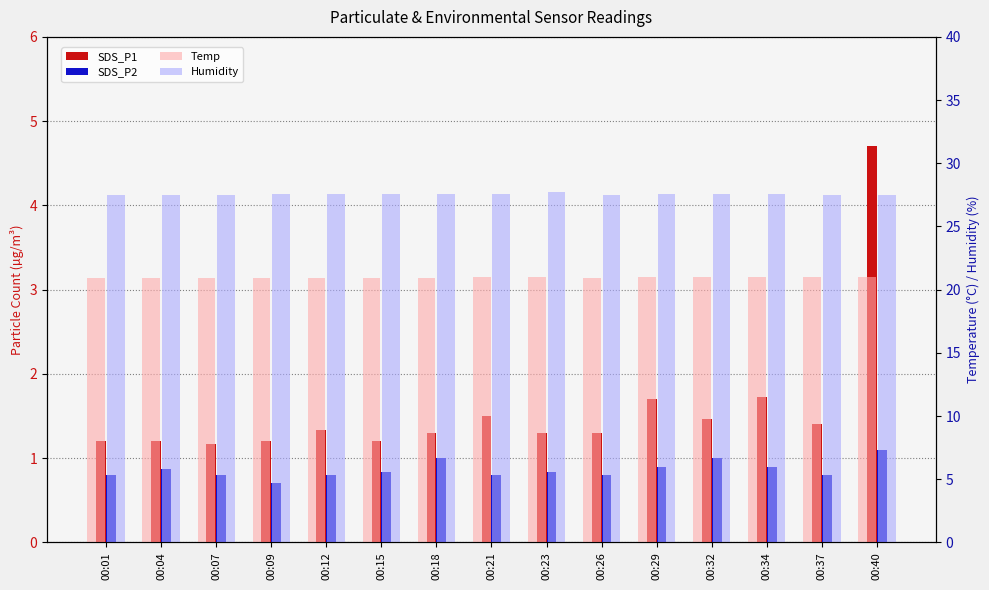

Which category has the lowest value across all series?

00:09